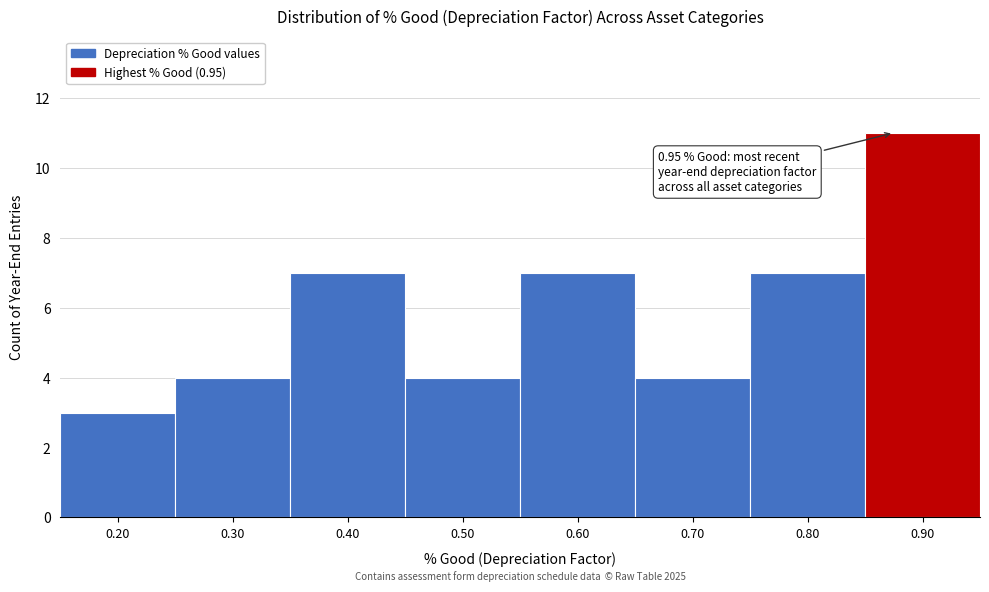

Reading right to left, what are all the values shown in this chart?

11	7	4	7	4	7	4	3